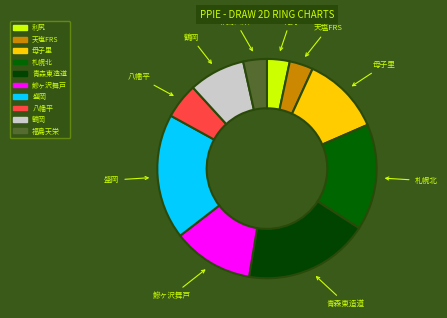

What percentage is the 青森東造道 slice, to the nearest percent?

18%